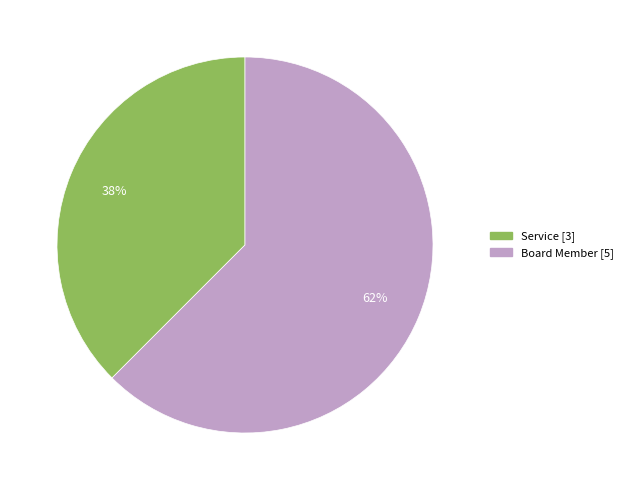

Is the sum of Board Member and Service greater than half?

Yes